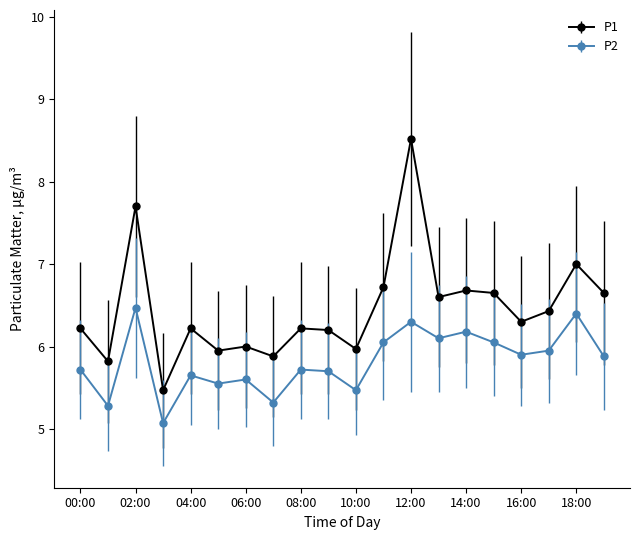

What is the value of the P2 point at the 11th from the left?

5.5